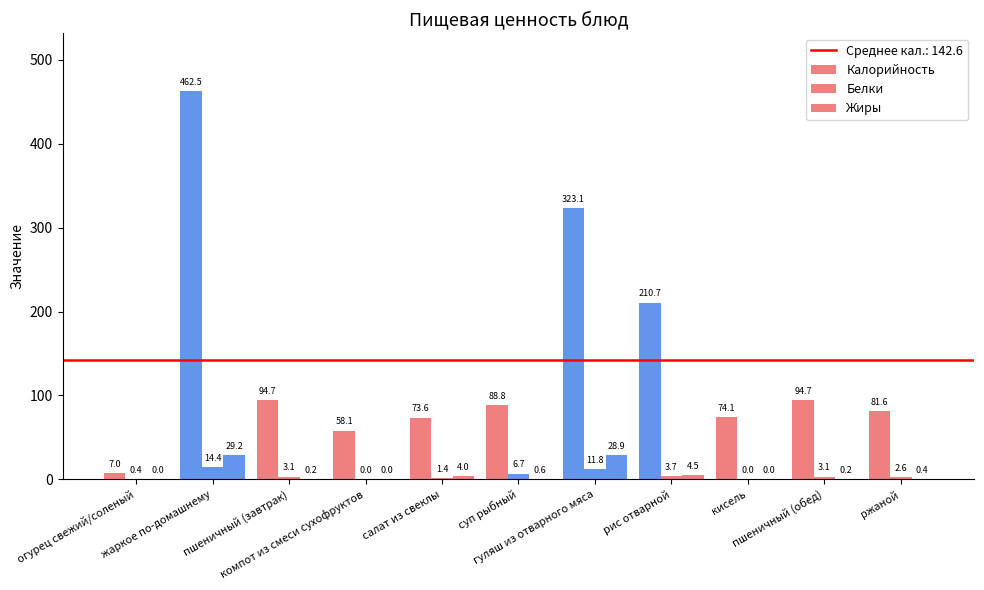

What is the total value across all series at пшеничный (обед)?

98.0